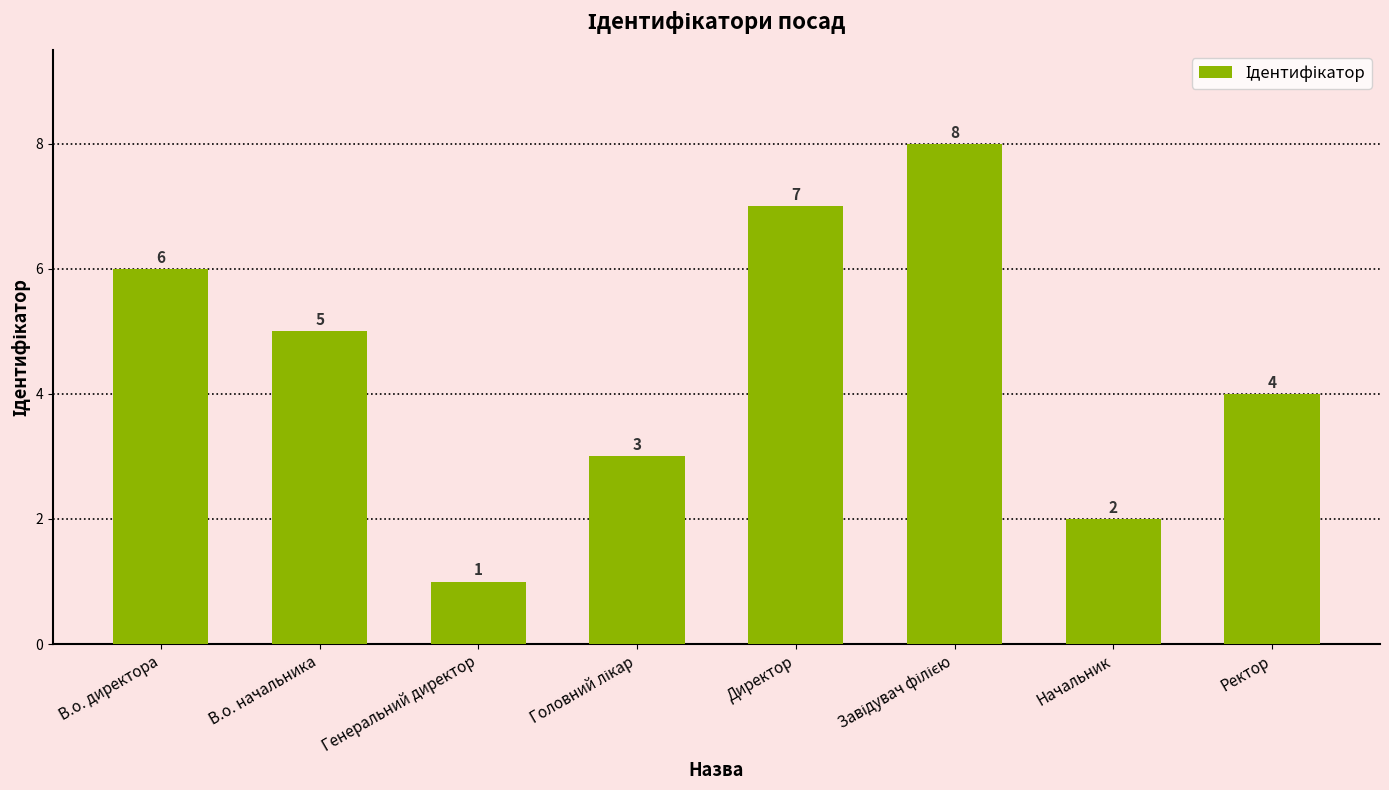

True or false: the data shows 2 at Генеральний директор.

False